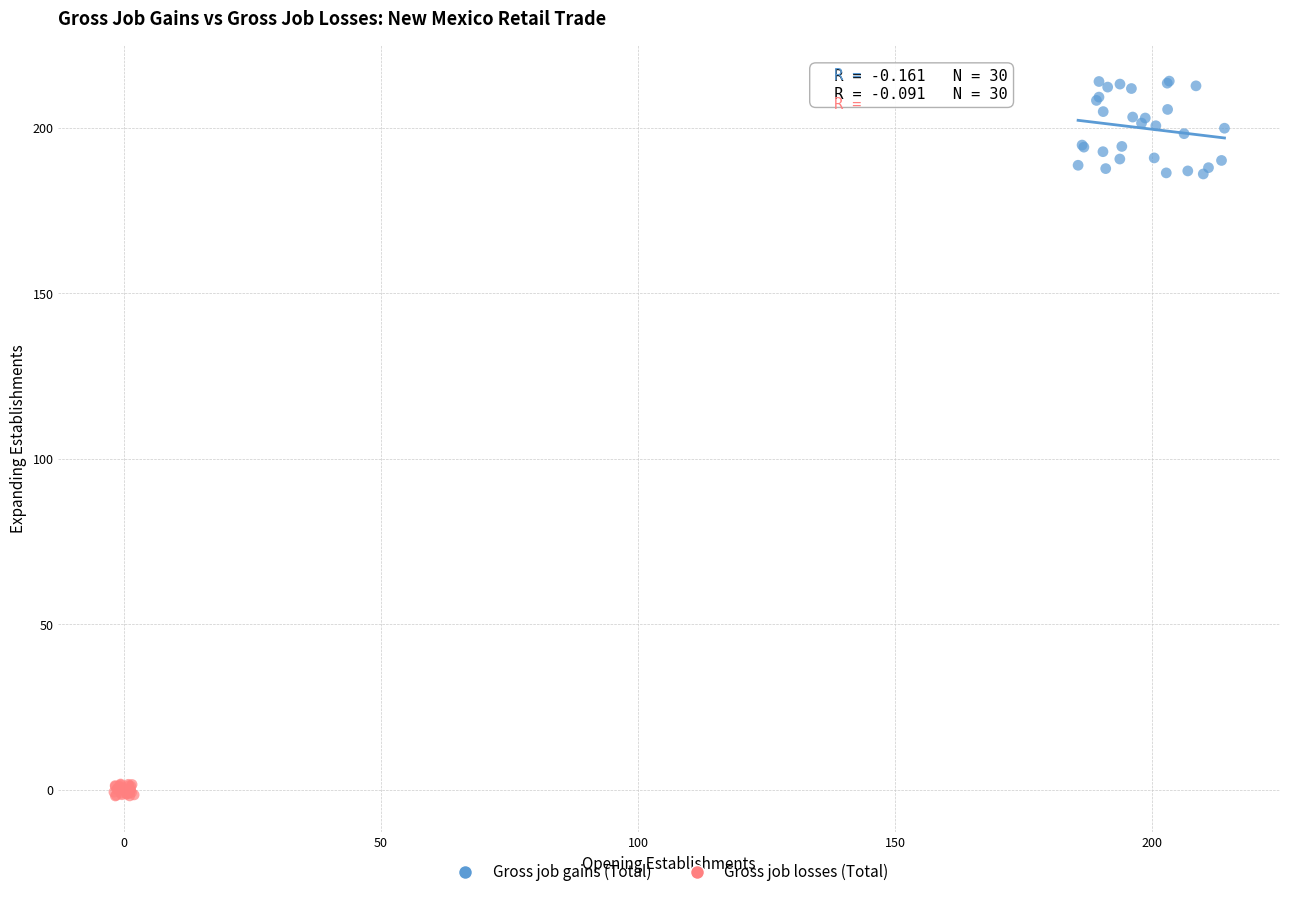

Which series contains the lowest Y value?

Gross job losses (Total)